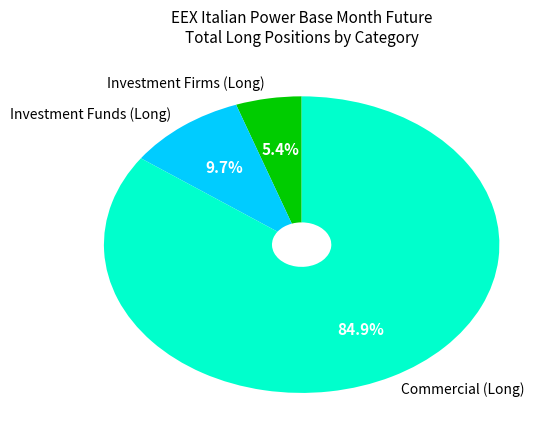

What is the smallest slice in the pie chart?

Investment Firms (Long)